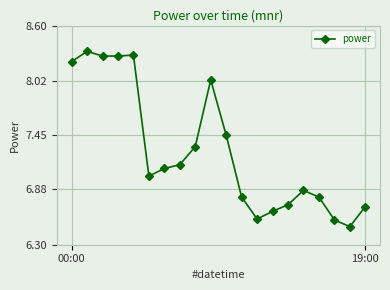

What is the smallest value displayed?

6.5